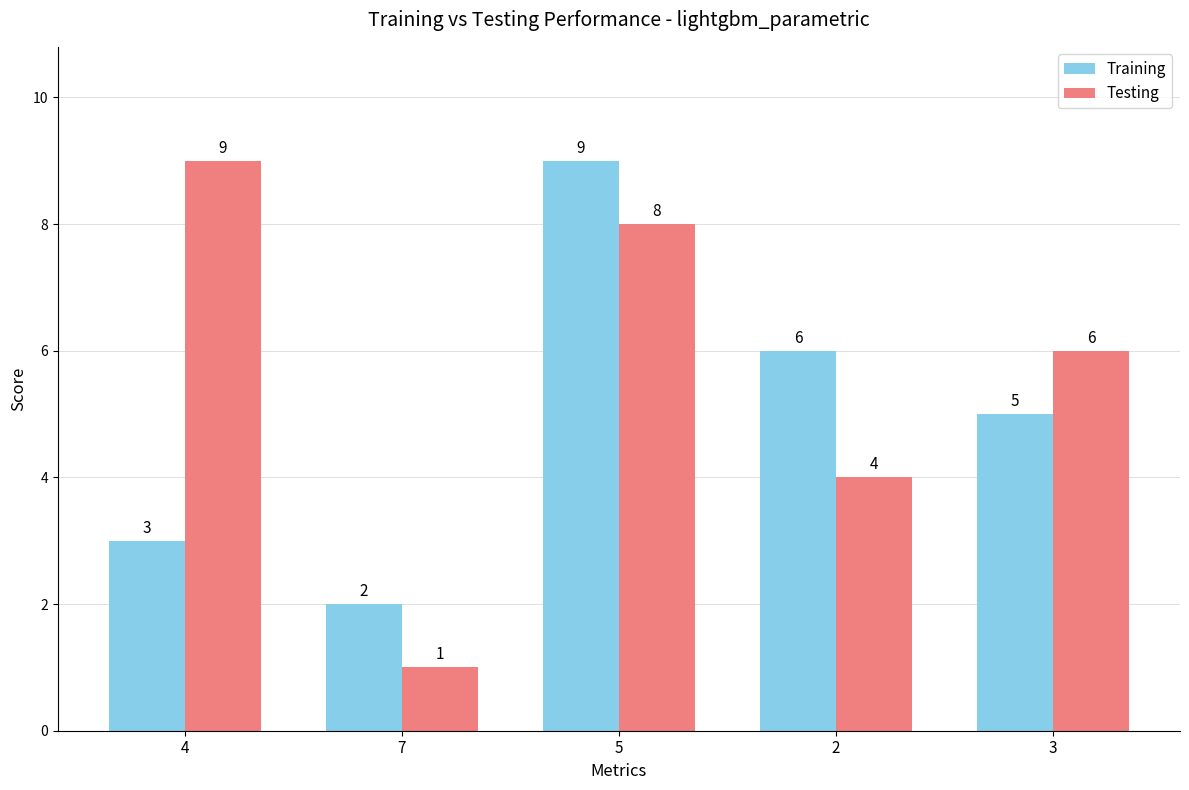

Which series has the largest total across all categories?

Testing